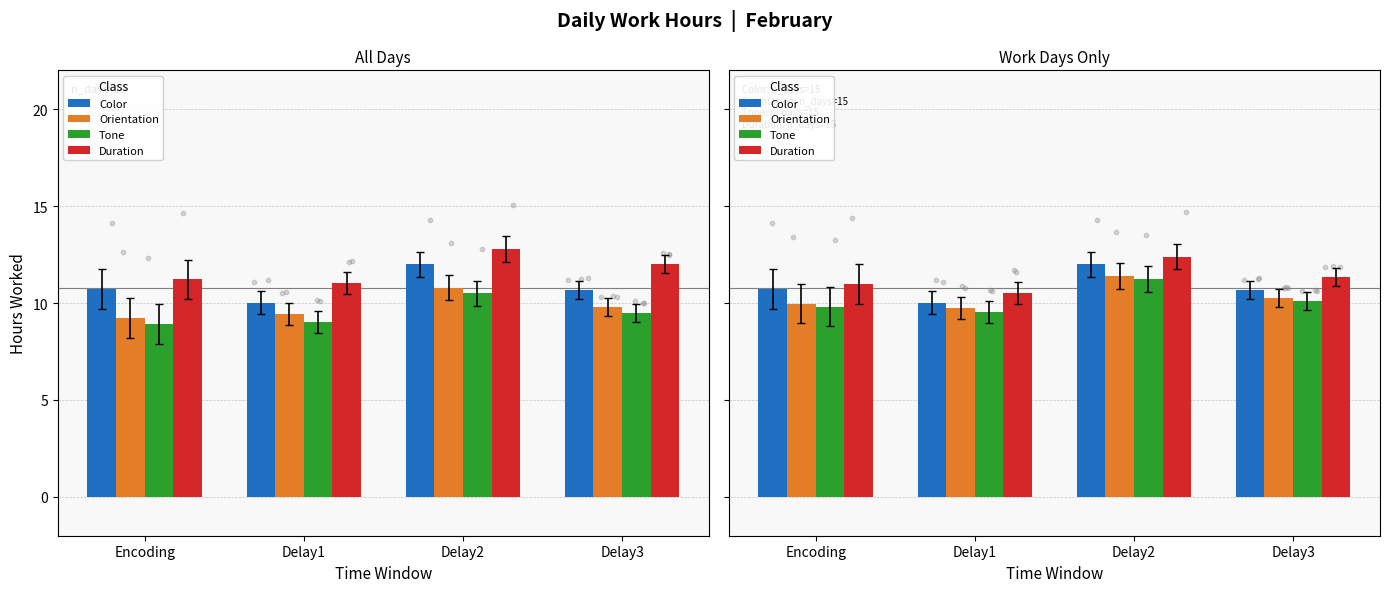

Is the value of Duration at Delay3 greater than the value of Orientation at Delay3?

Yes